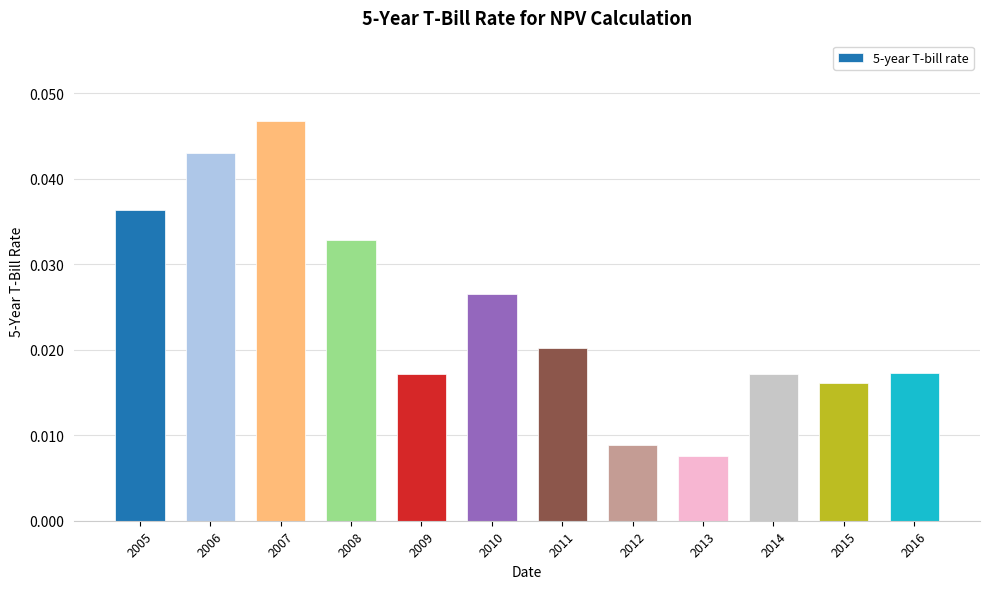

How many bars are there in total?

12